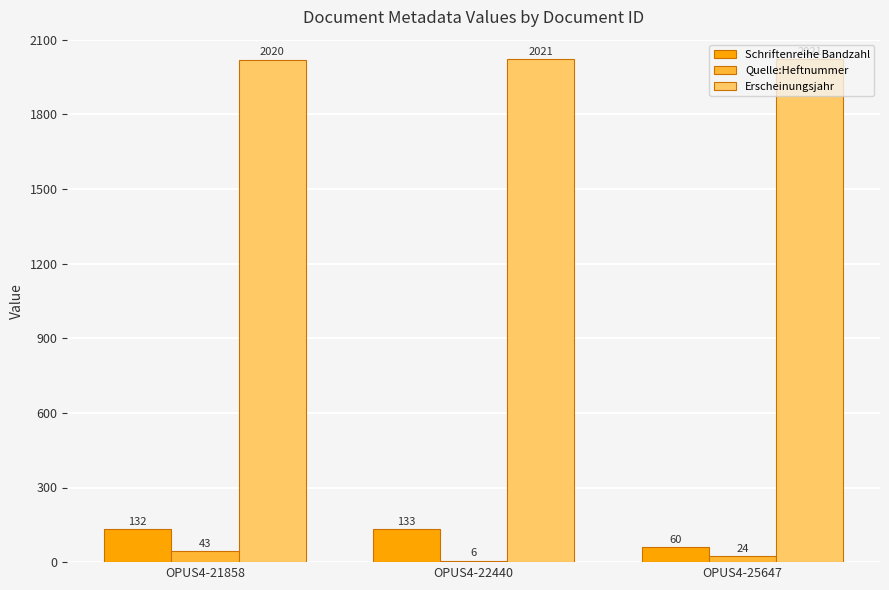

What is the sum of the Quelle:Heftnummer values at OPUS4-21858 and OPUS4-25647?

67